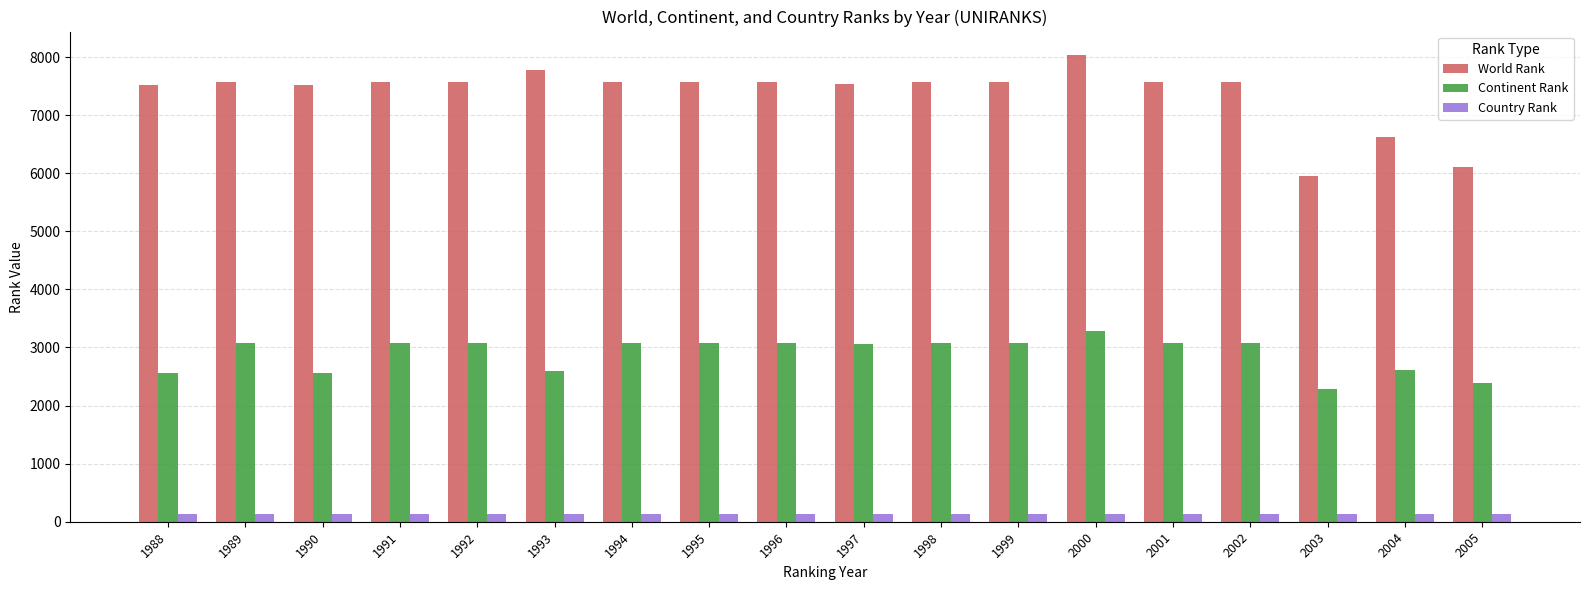

What is the difference between the second highest and second lowest values in the Continent Rank series?

694